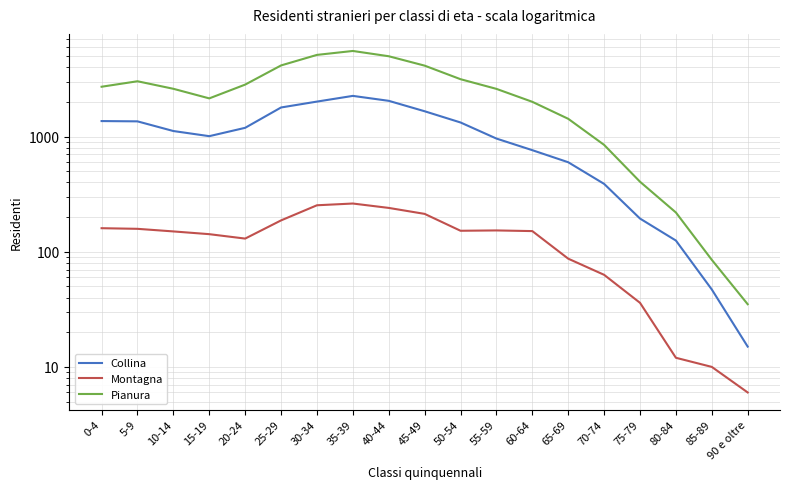

The Collina series shows 2253 at 35-39. True or false?

True